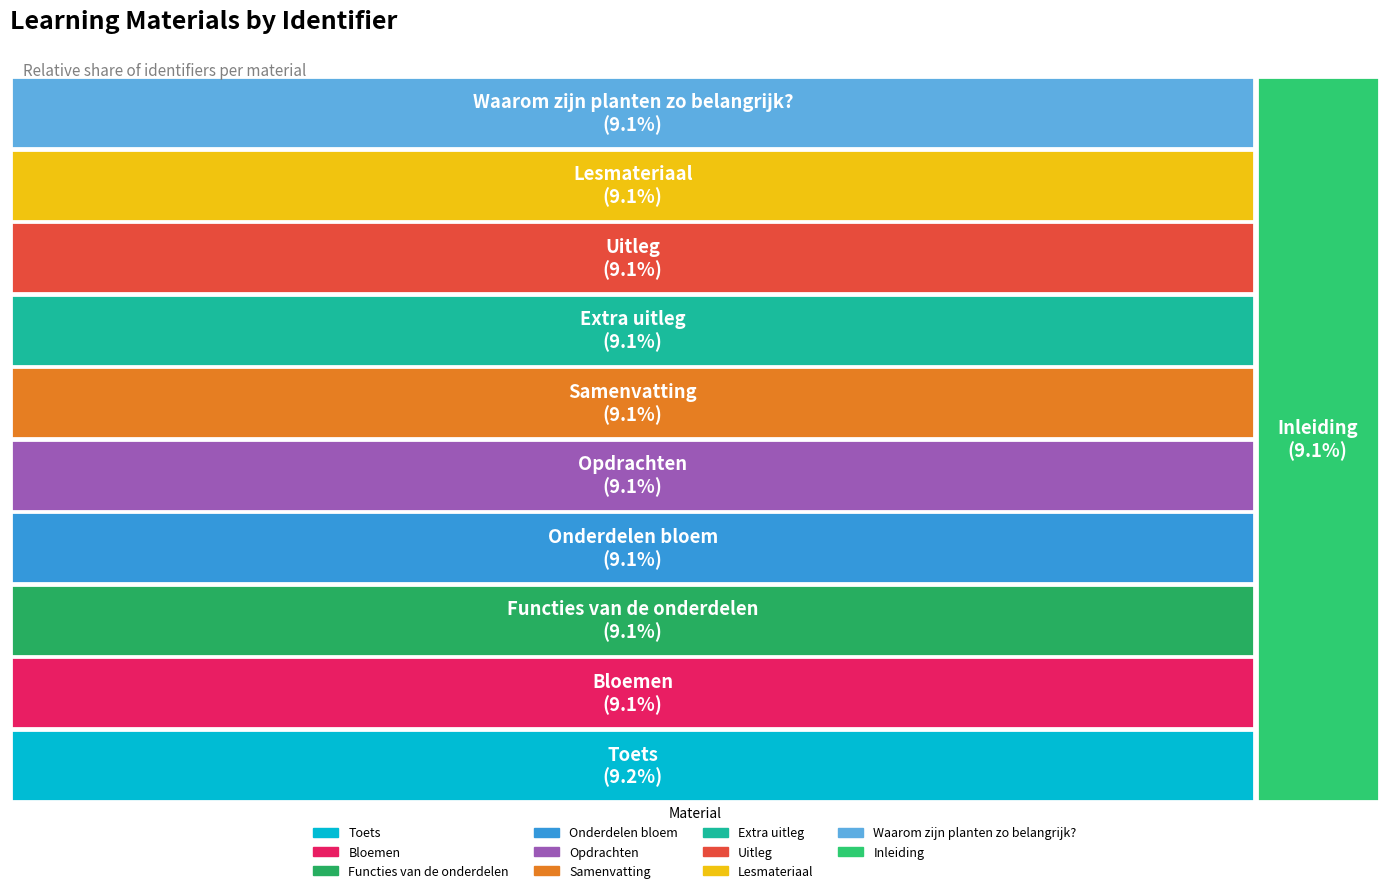

How many segments does this pie chart have?

11